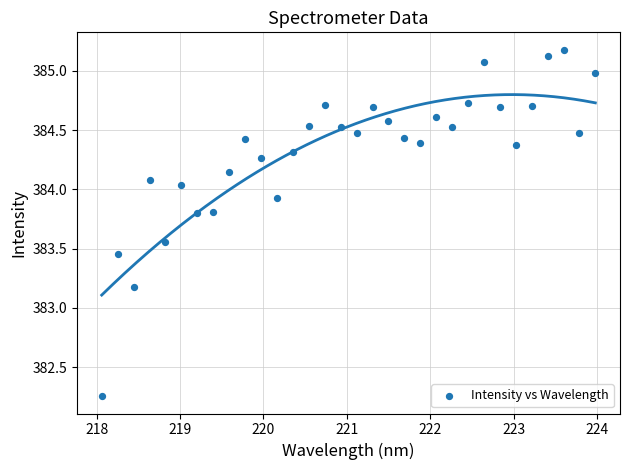

What is the range of X values (max minus min)?

5.9